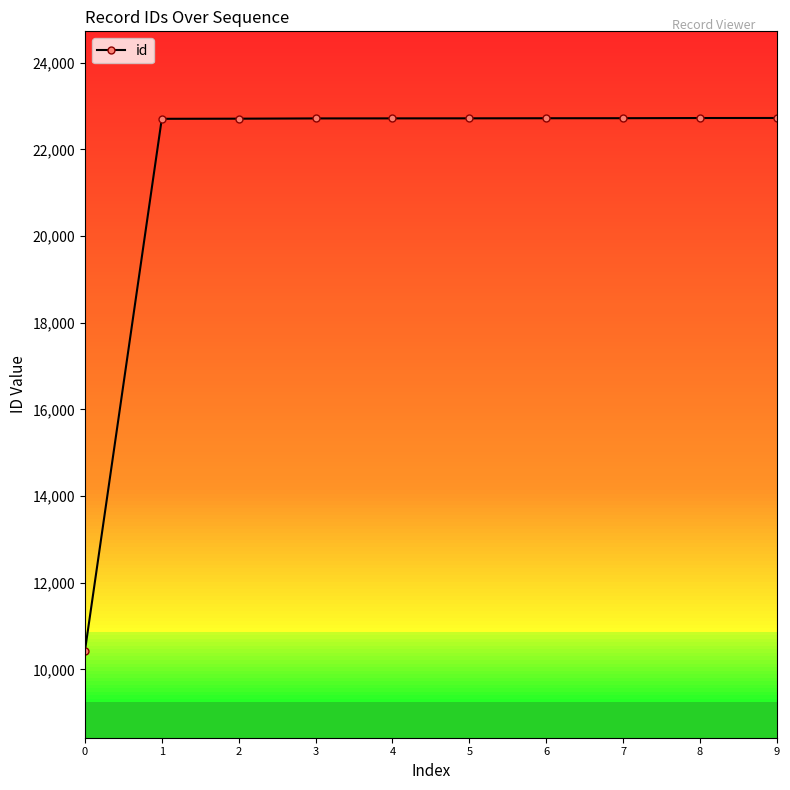

How many values are below 22717?

5